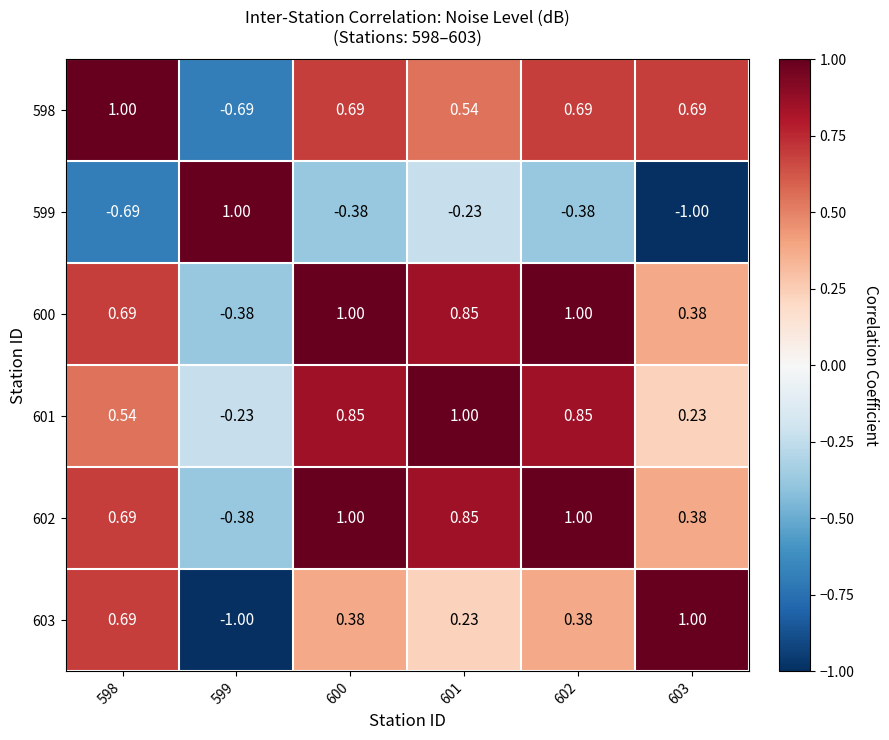

Is the value of 603 at 598 greater than the value of 601 at 598?

Yes